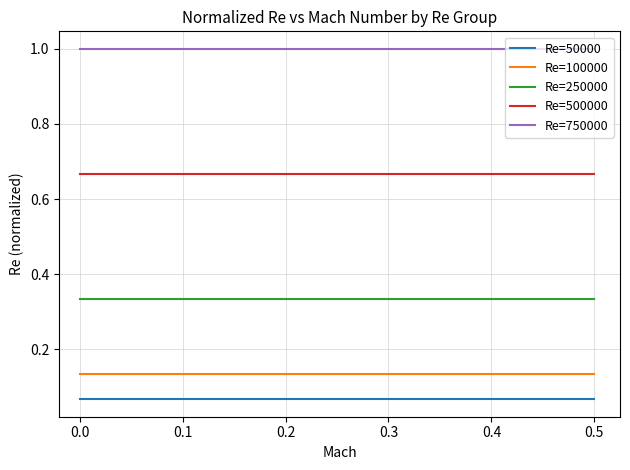

True or false: Re=250000 and Re=100000 intersect in this chart.

False